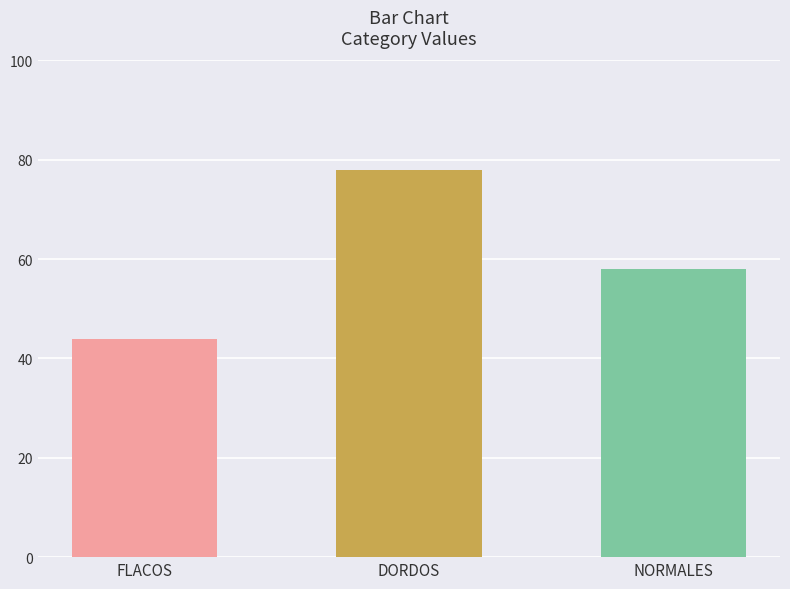

Does the chart contain any negative values?

No